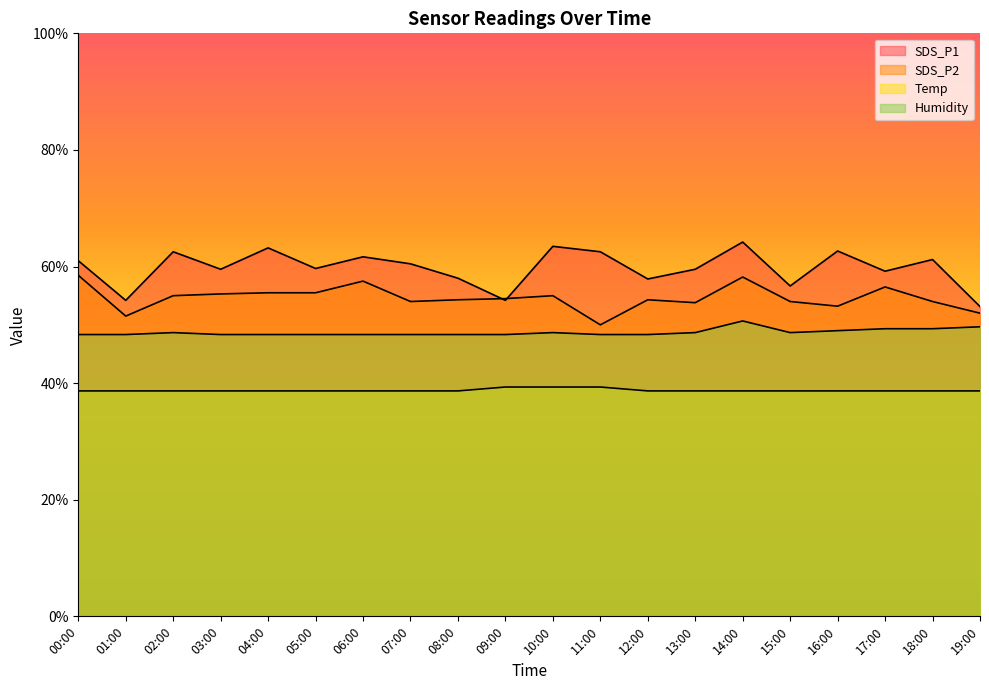

The Humidity series shows 11.1 at 01:00. True or false?

False